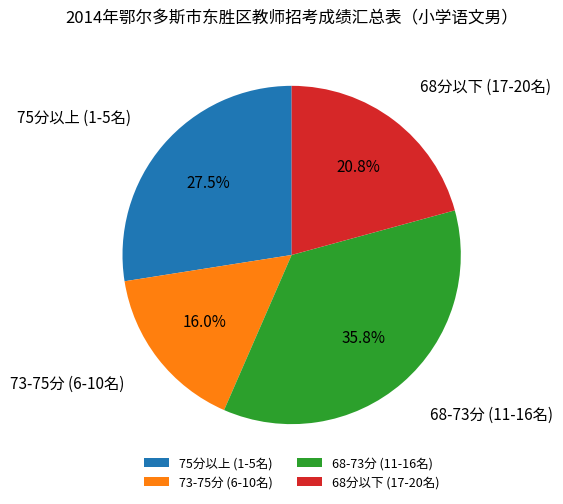

Between 73-75分 (6-10名) and 68分以下 (17-20名), which is larger?

68分以下 (17-20名)